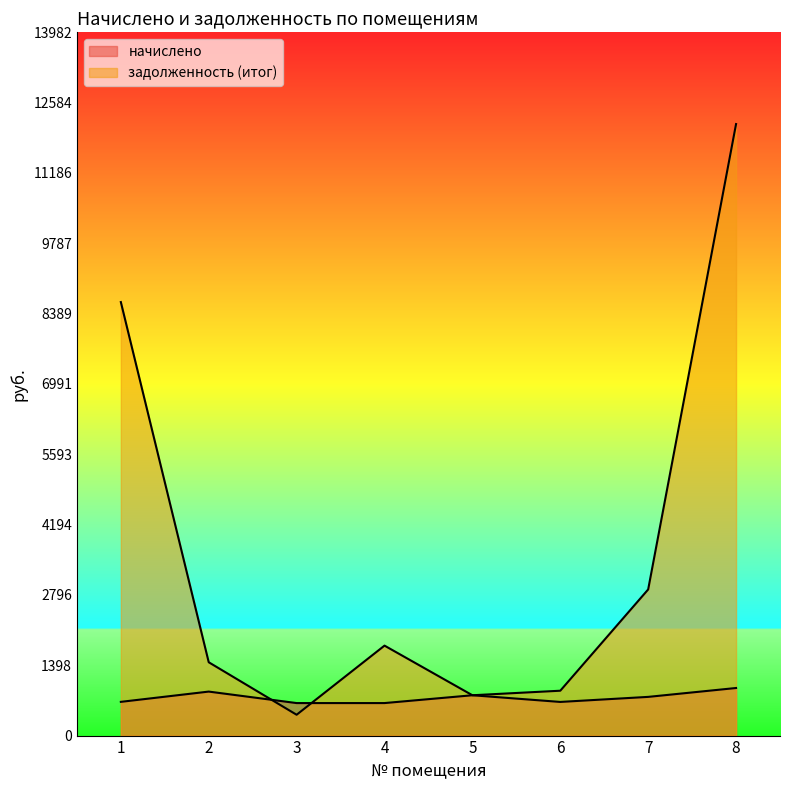

Does the chart have visible grid lines?

No